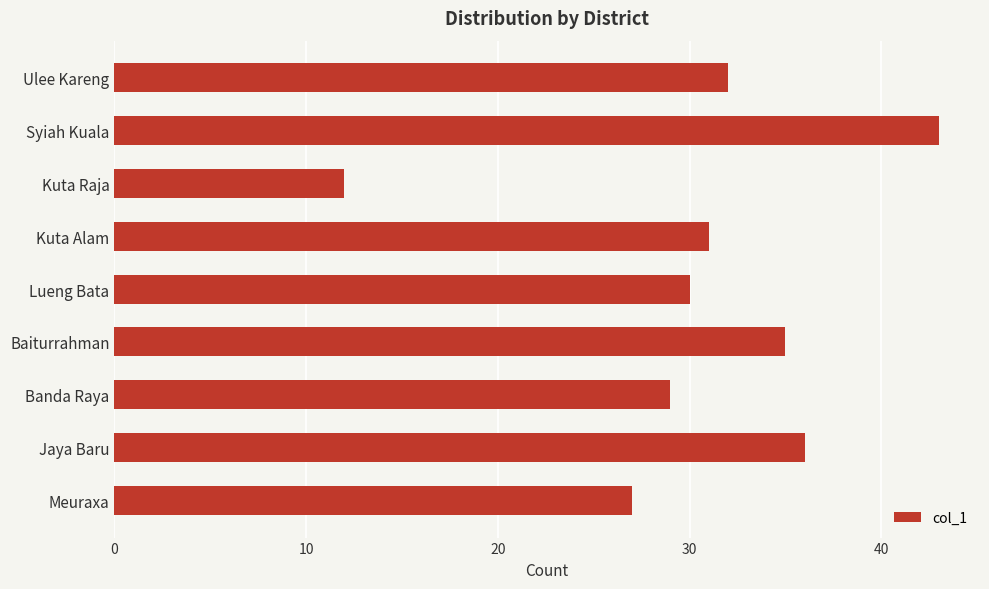

Reading bottom to top, list all the values displayed in this chart.

Meuraxa=27	Jaya Baru=36	Banda Raya=29	Baiturrahman=35	Lueng Bata=30	Kuta Alam=31	Kuta Raja=12	Syiah Kuala=43	Ulee Kareng=32